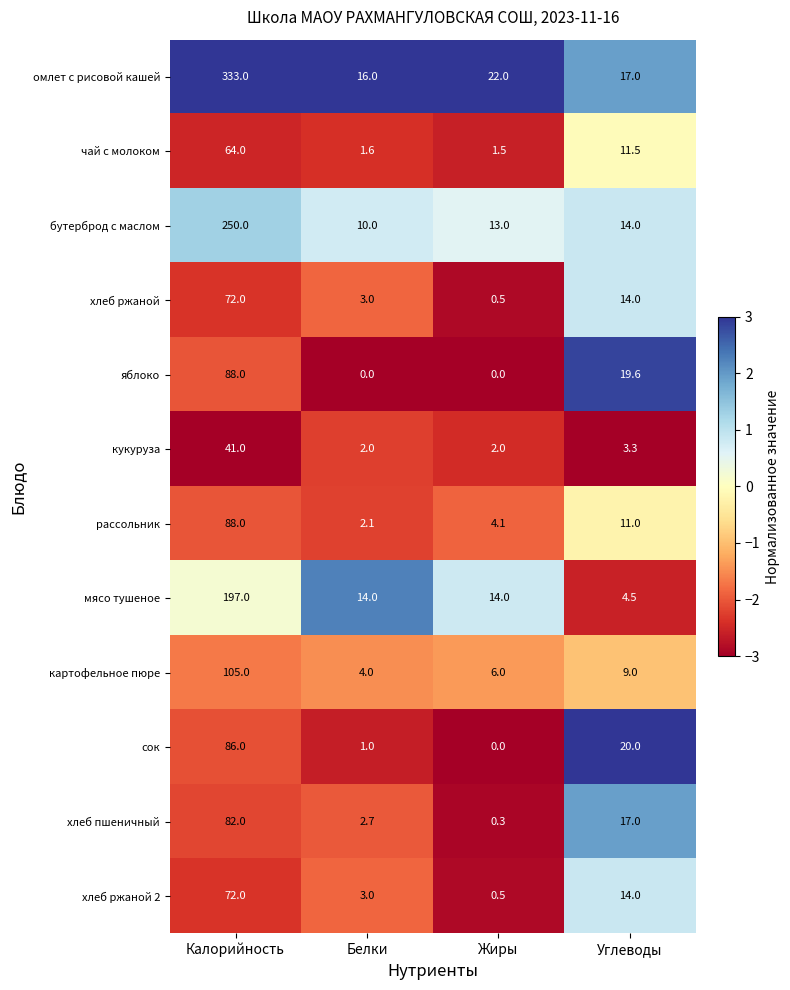

What is the highest value of the чай с молоком series?

64.0